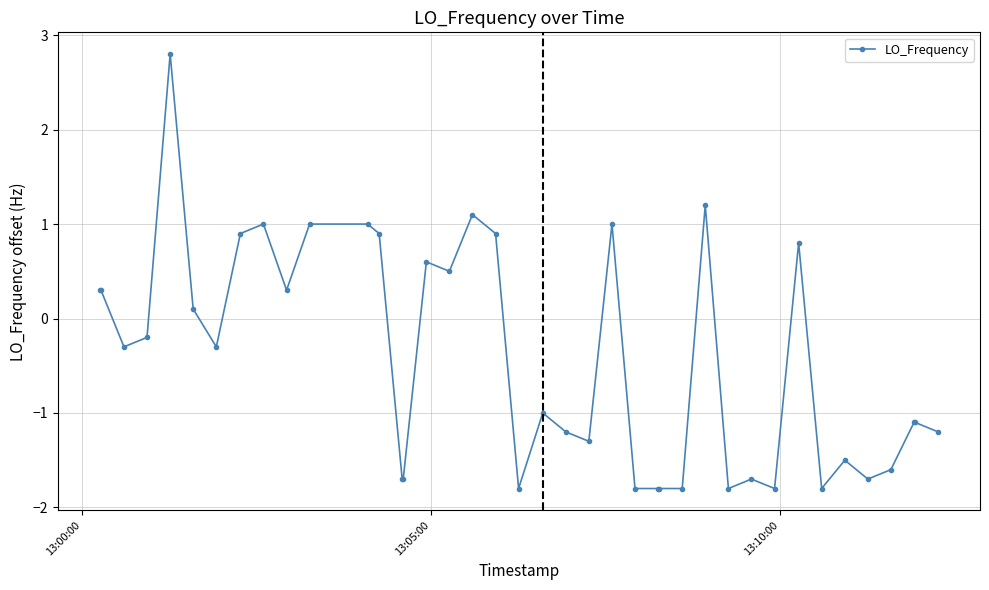

True or false: the data has more than 2 interior local peaks.

True